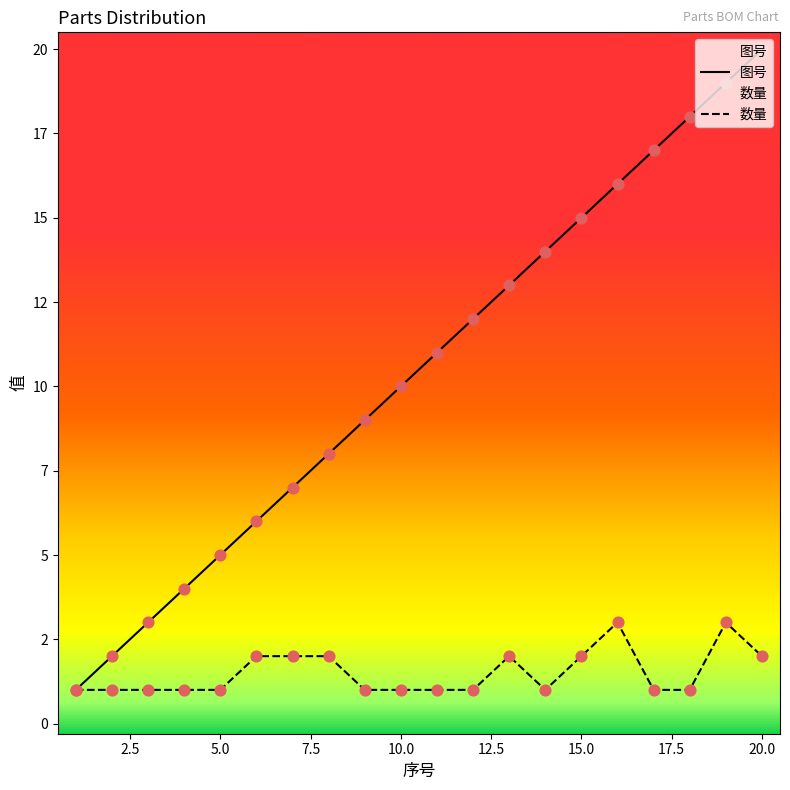

At how many categories does at least one series exceed 9?

11